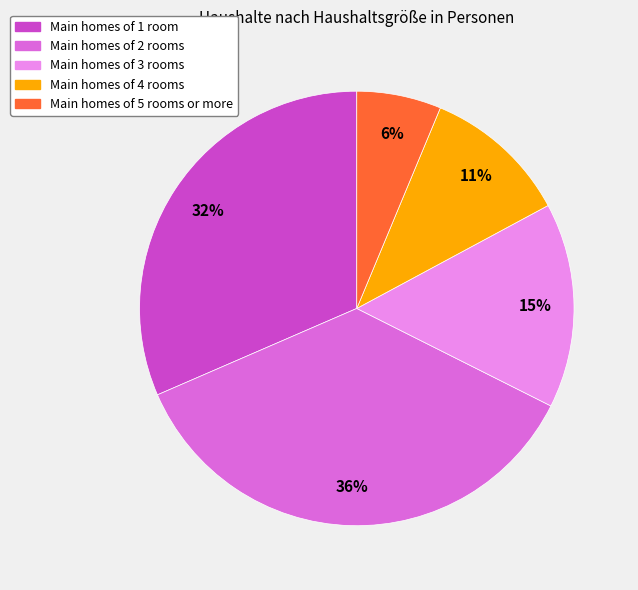

To the nearest percent, what is the difference between the largest and smallest slice percentages?

30%